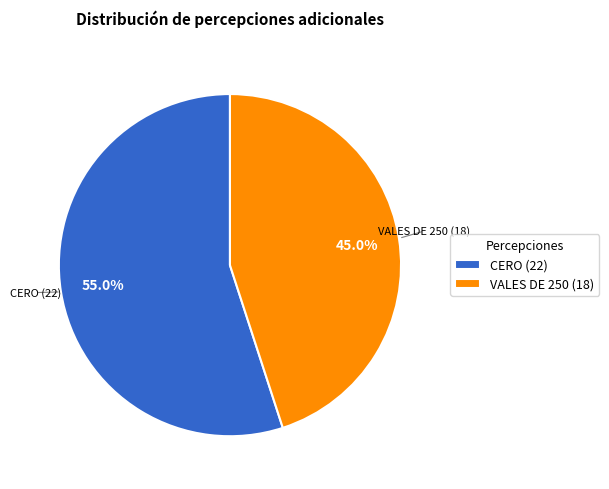

Which slice is the smallest?

VALES DE 250